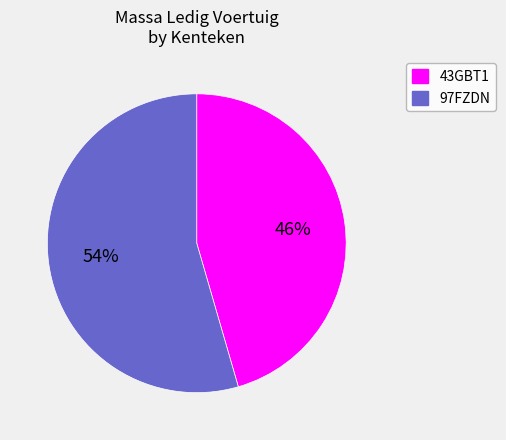

Which slice represents more than half of the pie?

97FZDN